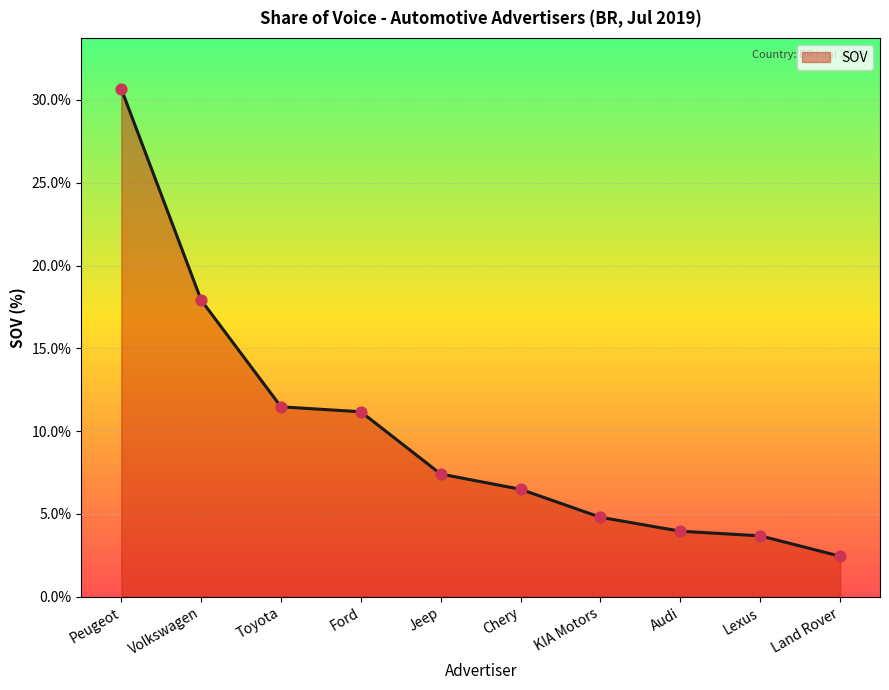

Between KIA Motors and Lexus, which is larger?

KIA Motors